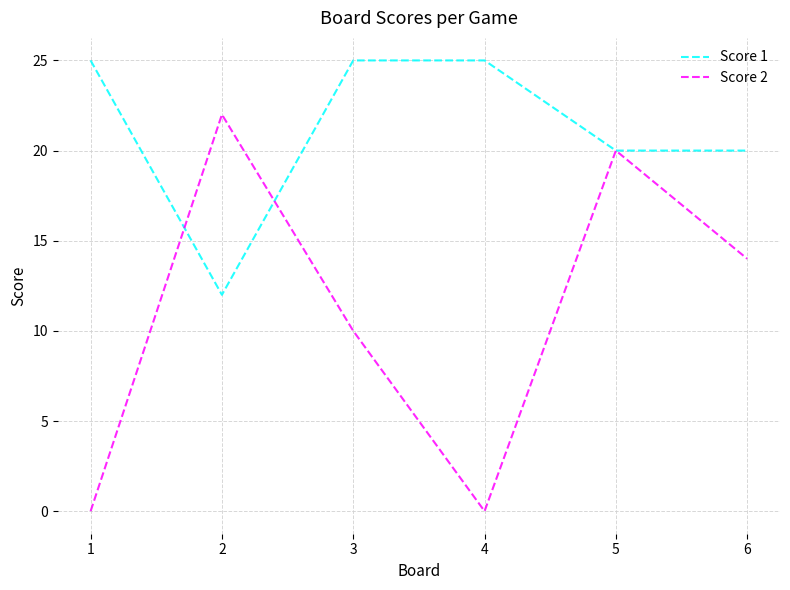

The value of Score 1 at 6 is 20. True or false?

True